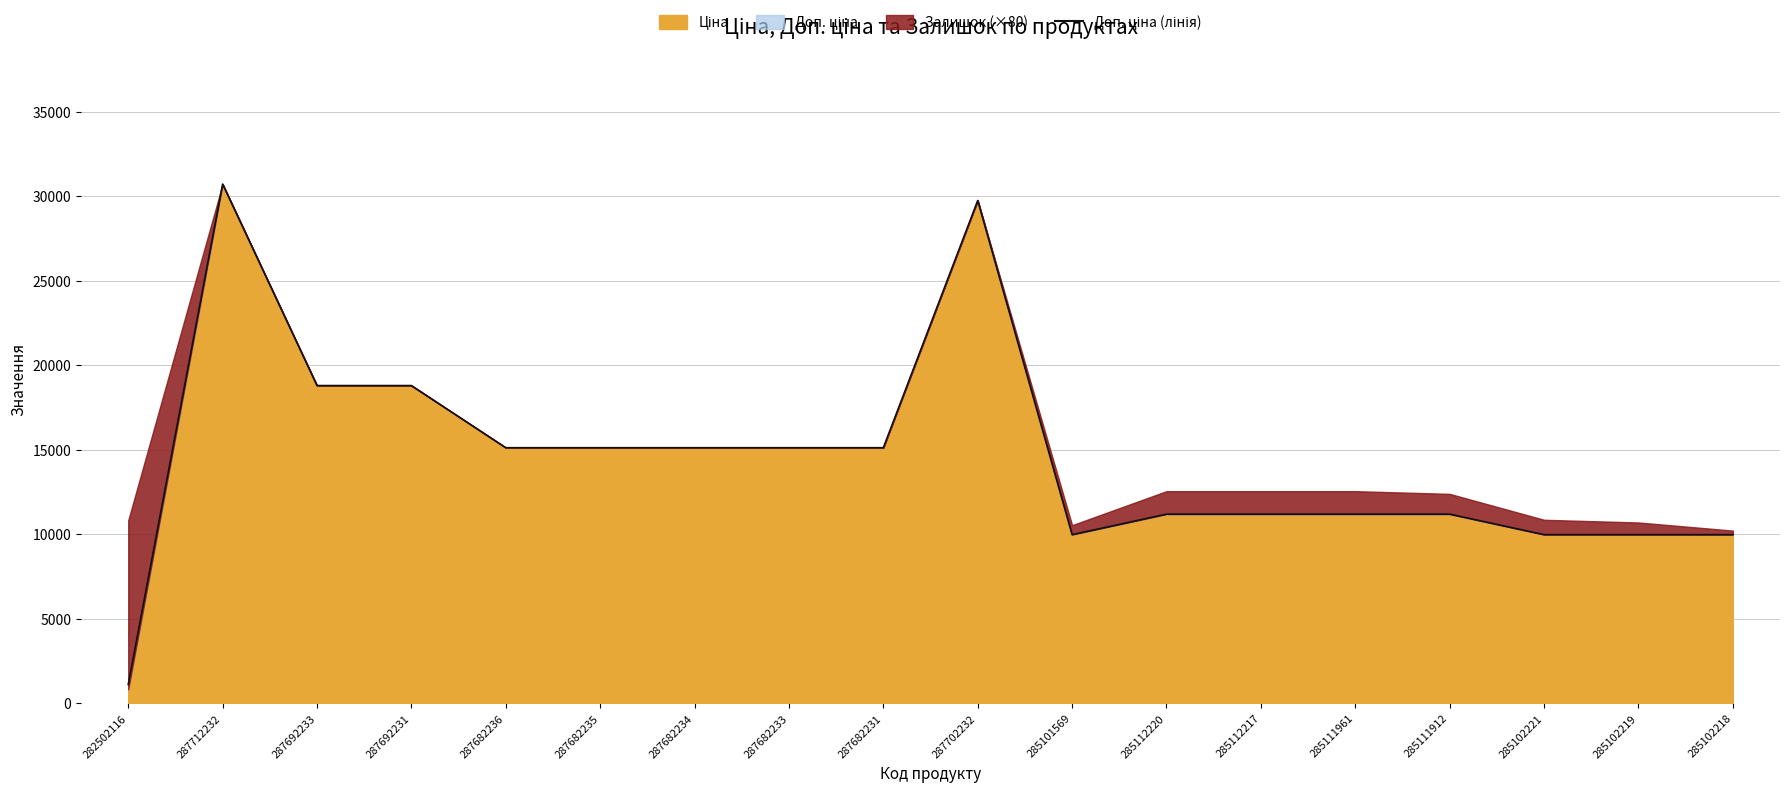

What is the label of the 12th point from the left?

285112220